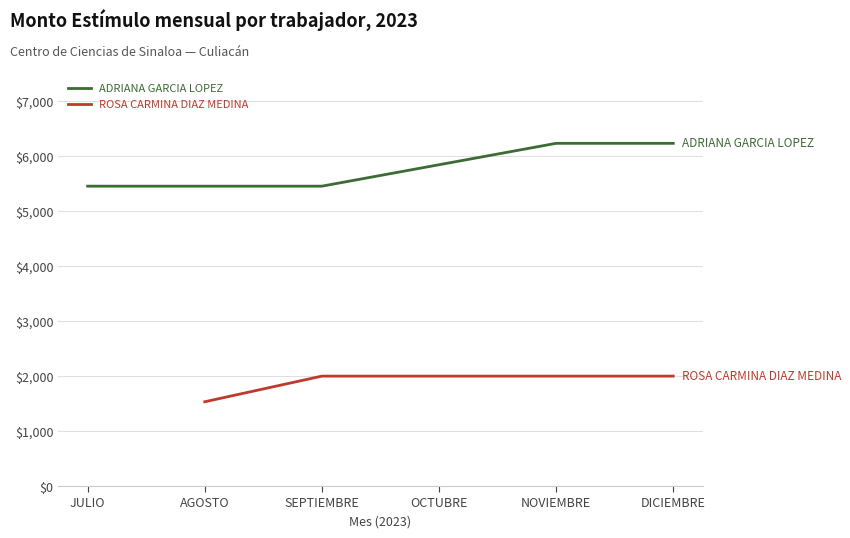

At AGOSTO, list the series in order from largest to smallest.

ADRIANA GARCIA LOPEZ, ROSA CARMINA DIAZ MEDINA